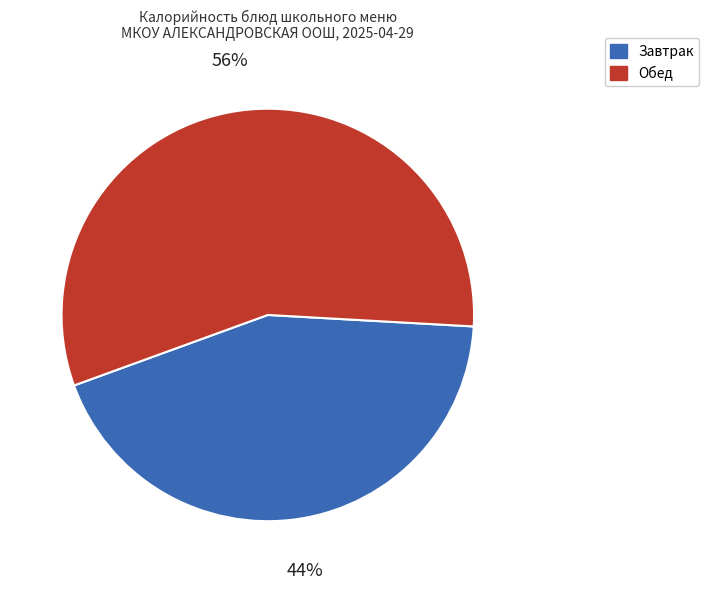

Between Завтрак and Обед, which is larger?

Обед